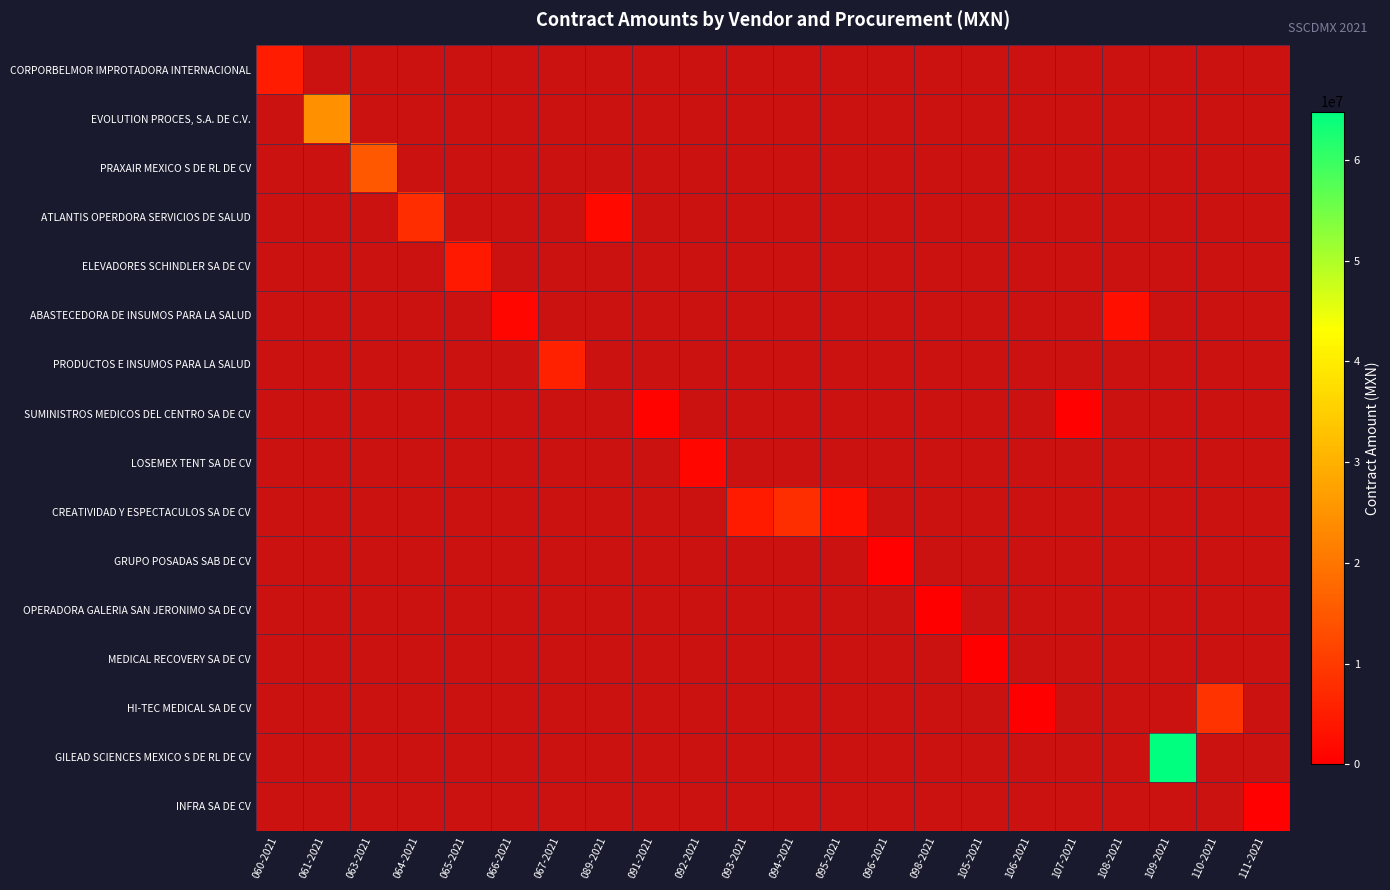

Is the value of GILEAD SCIENCES MEXICO S DE RL DE CV at 105-2021 greater than the value of LOSEMEX TENT SA DE CV at 089-2021?

No